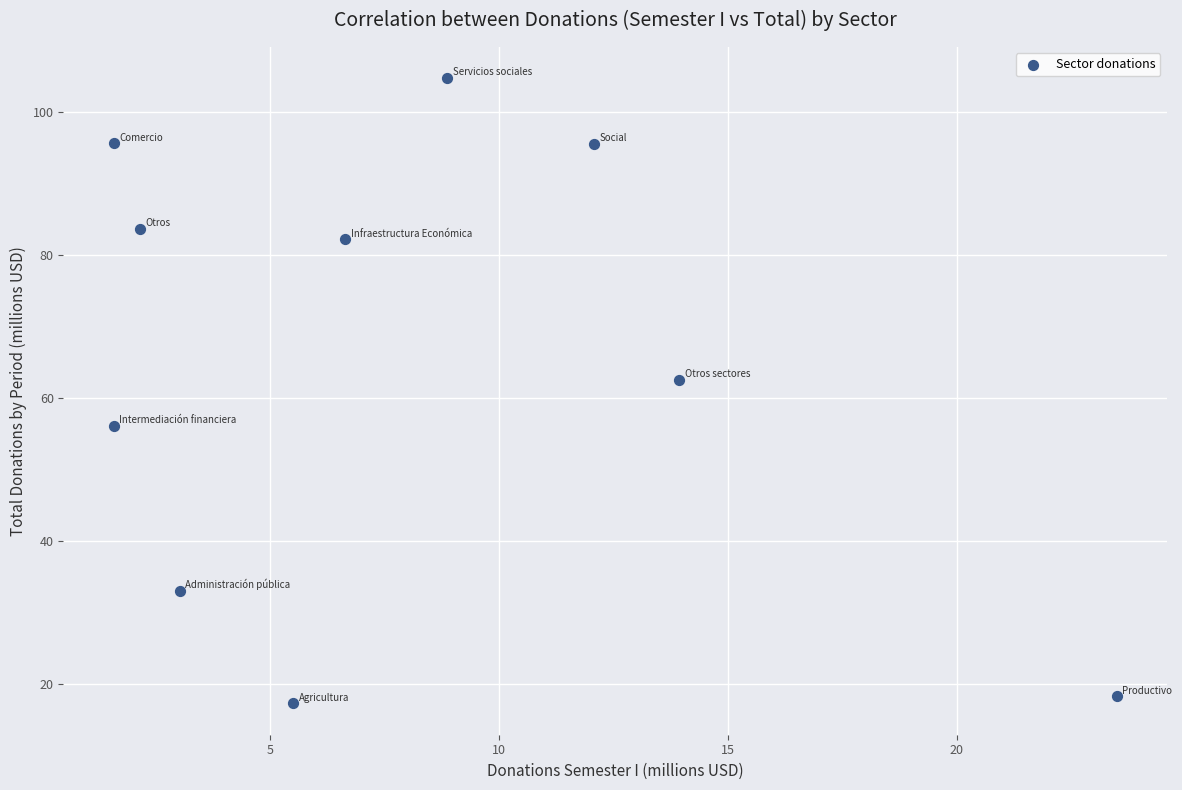

What Y value in the scatter plot is closest to 61?

62.5